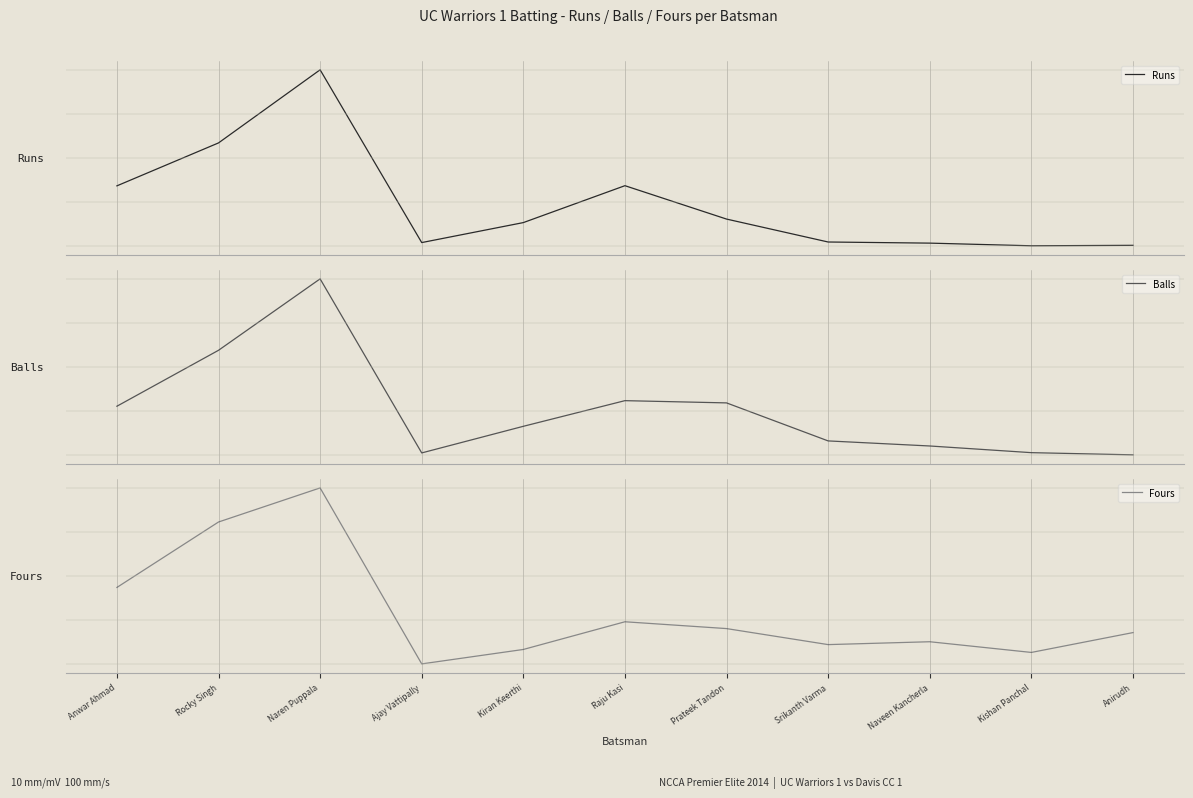

Which label corresponds to the smallest value in the chart?

Ajay Vattipally